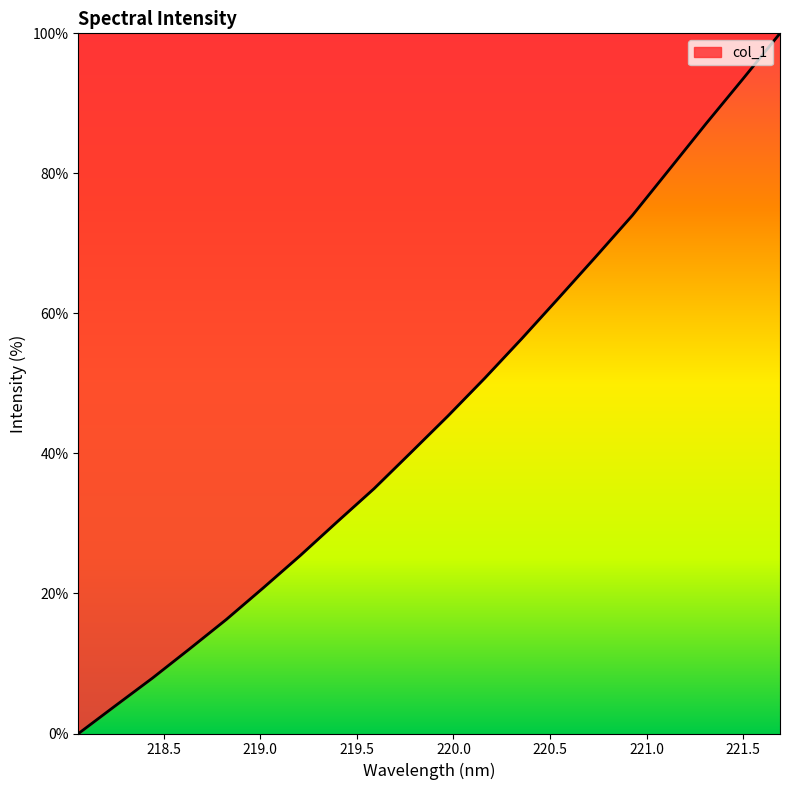

What is the average value?

45.5